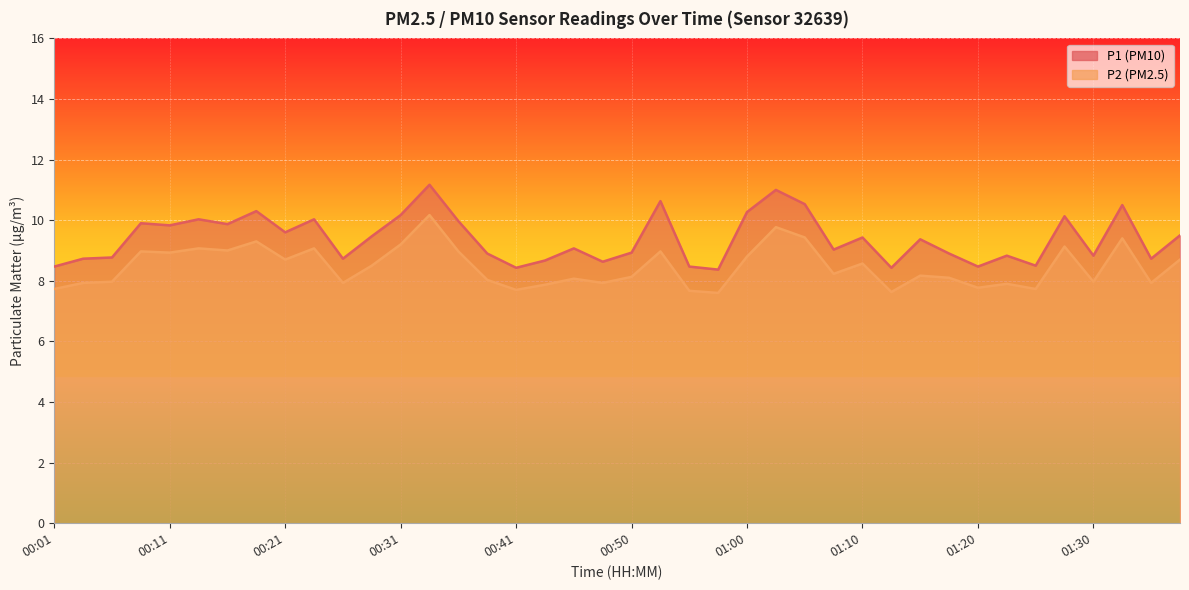

Count the number of categories in the chart.

40